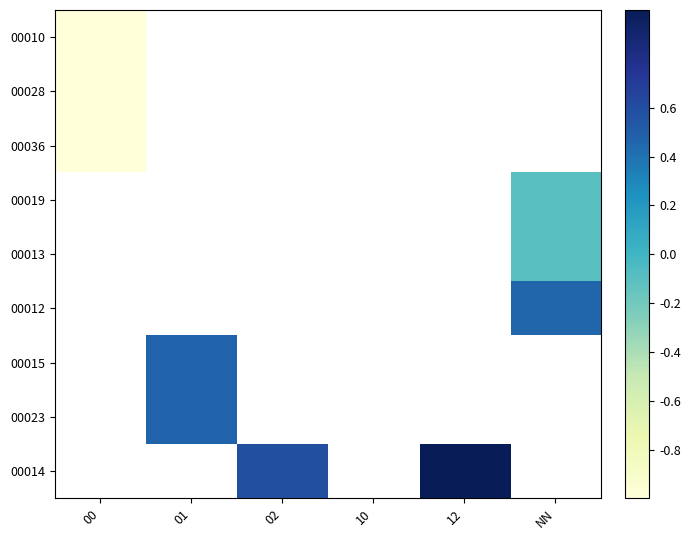

Count the number of data series in this chart.

9